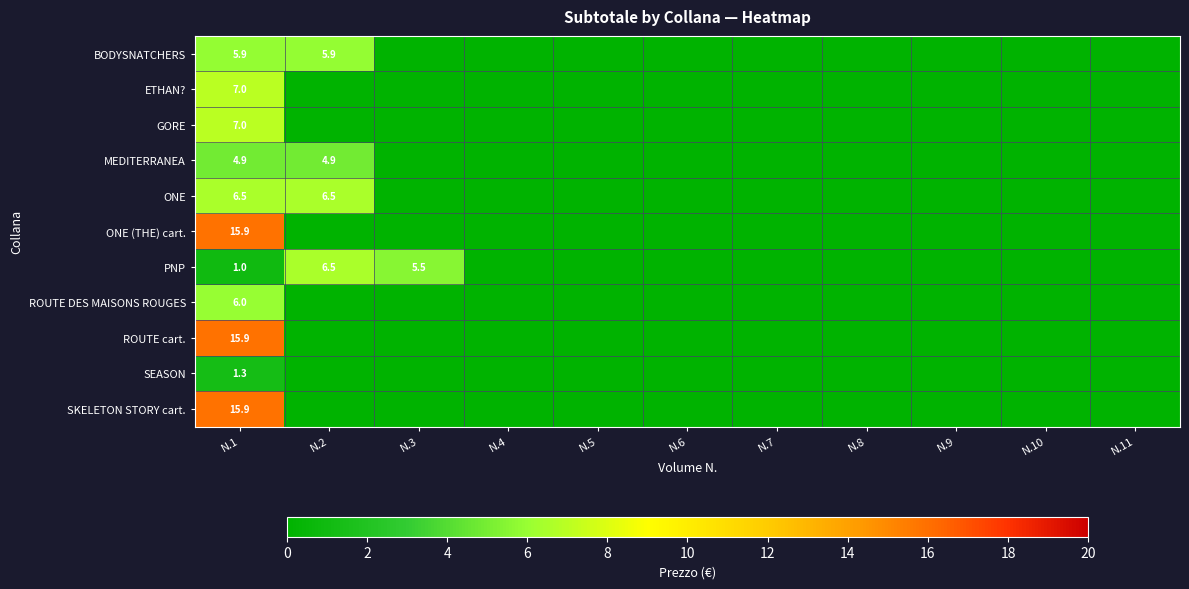

What is the maximum value shown in the chart?

15.9